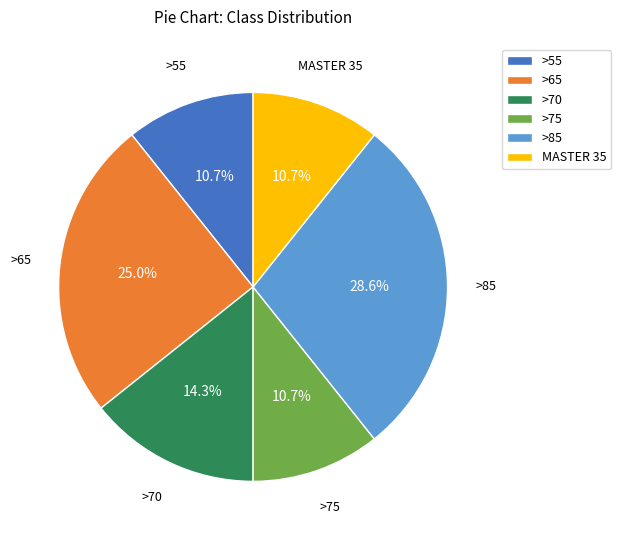

To the nearest percent, what portion does >70 represent?

14%